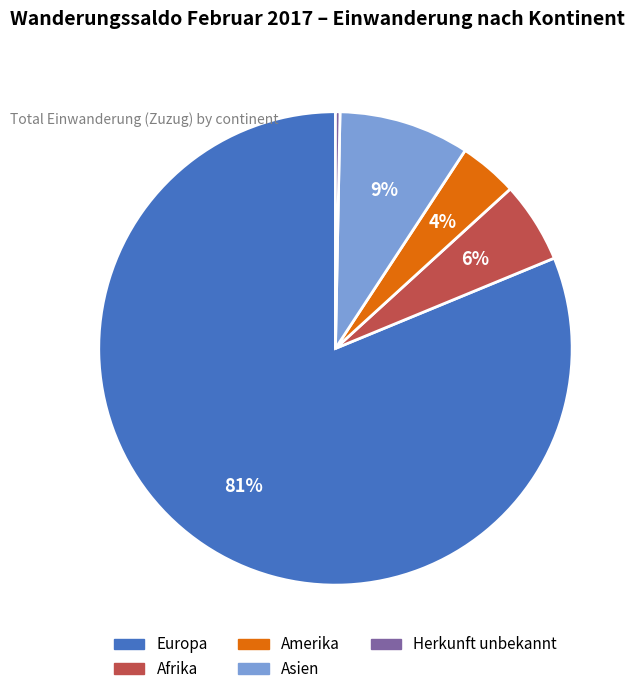

How many slices are in this pie chart?

5